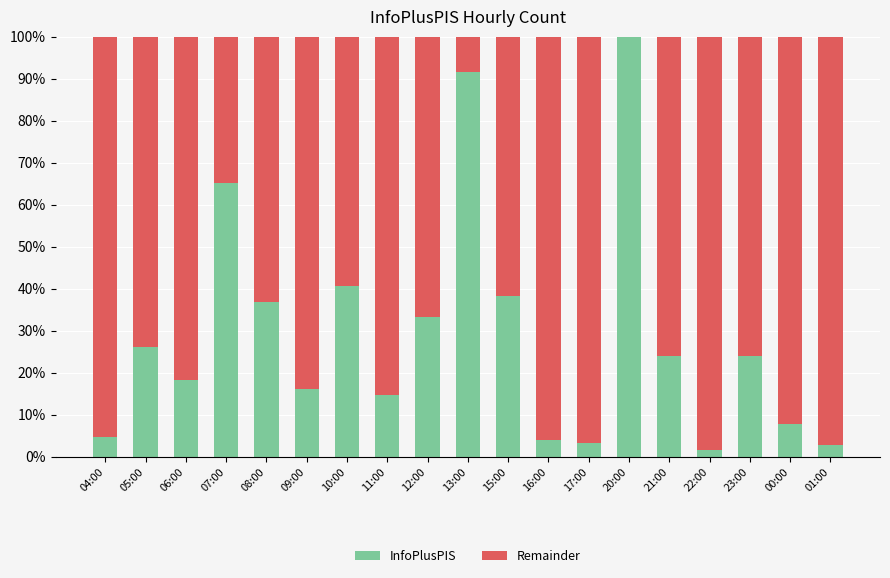

Which category has the highest value in the InfoPlusPIS series?

20:00